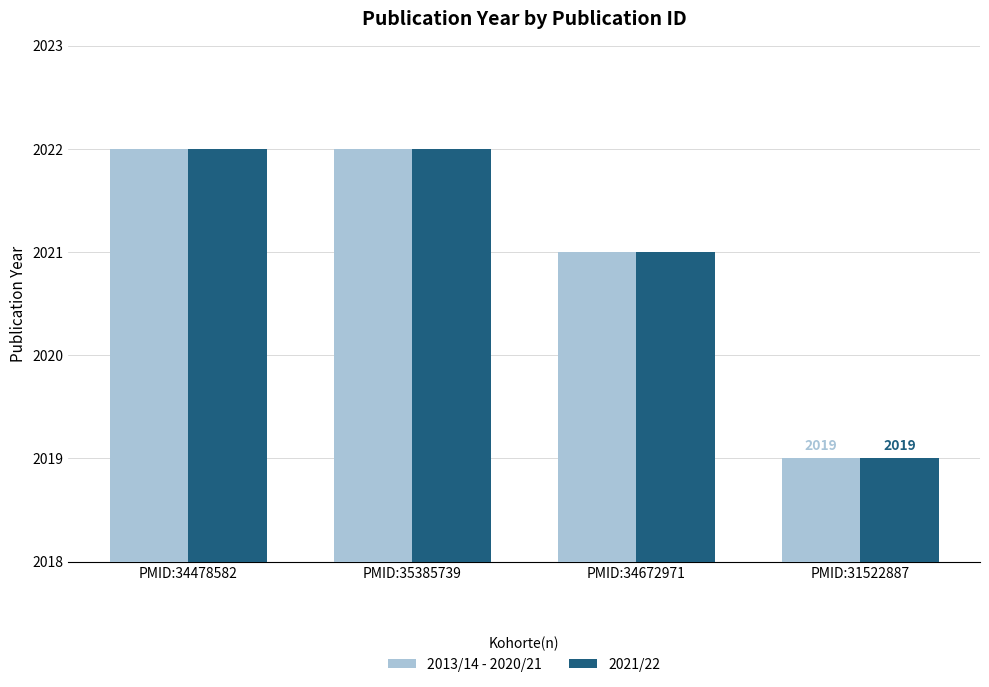

What is the sum of all 2021/22 values?

8084